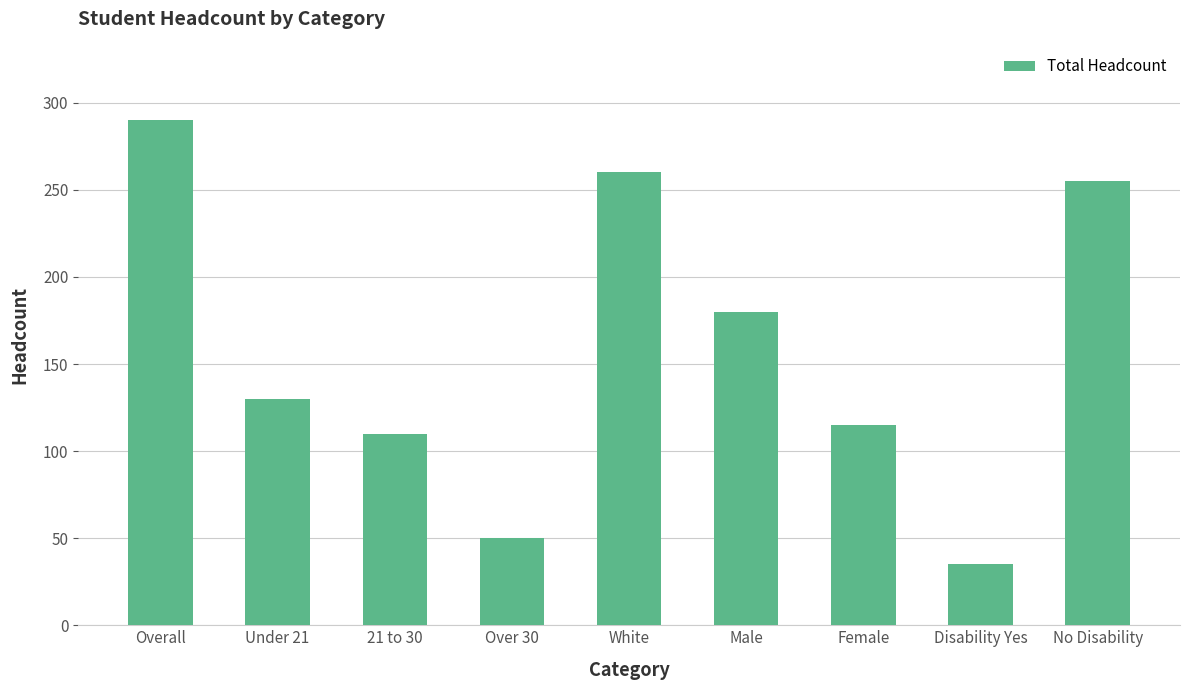

What is the label of the 8th bar from the right?

Under 21